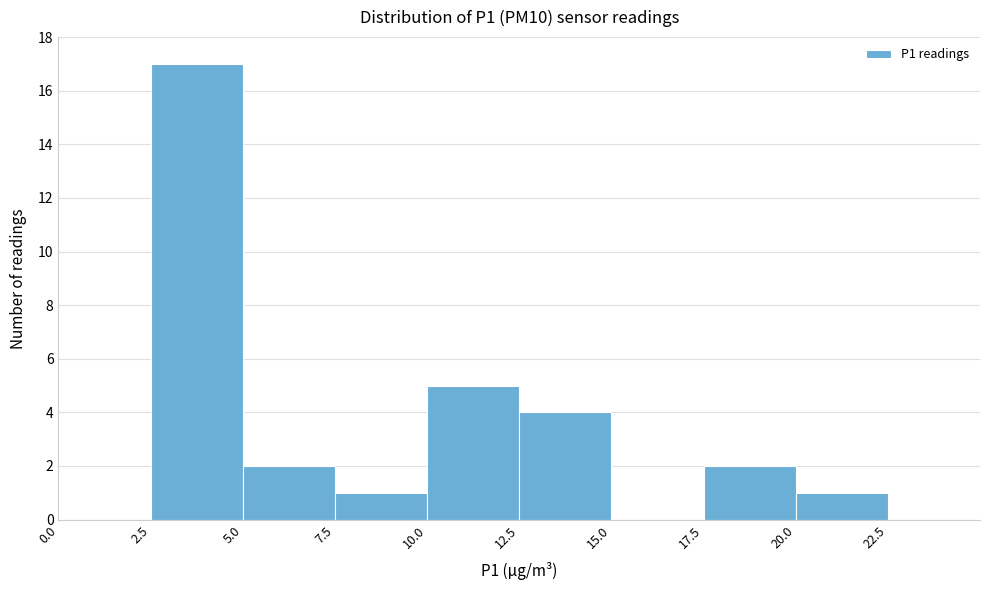

Reading left to right, transcribe this chart: for each bar, give the range it covers on the x-axis and its height. The values are not printed on the chart, so give them approximately, as read against the axis.

0.0 to 2.5: 0
2.5 to 5.0: 17
5.0 to 7.5: 2
7.5 to 10.0: 1
10.0 to 12.5: 5
12.5 to 15.0: 4
15.0 to 17.5: 0
17.5 to 20.0: 2
20.0 to 22.5: 1